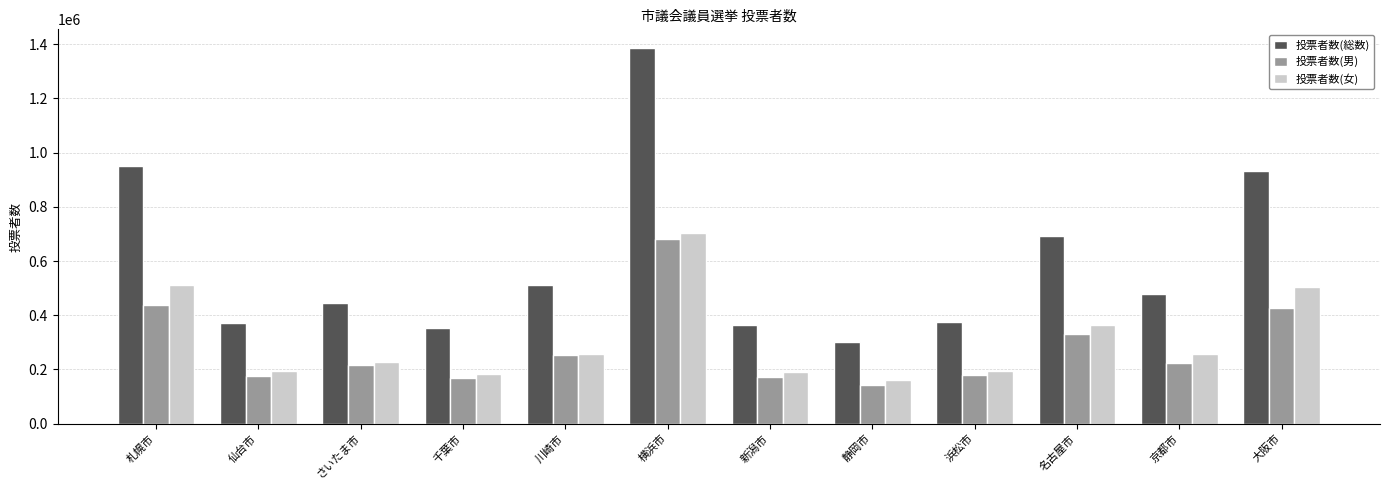

What is the difference between the highest and lowest values at 千葉市?

181794